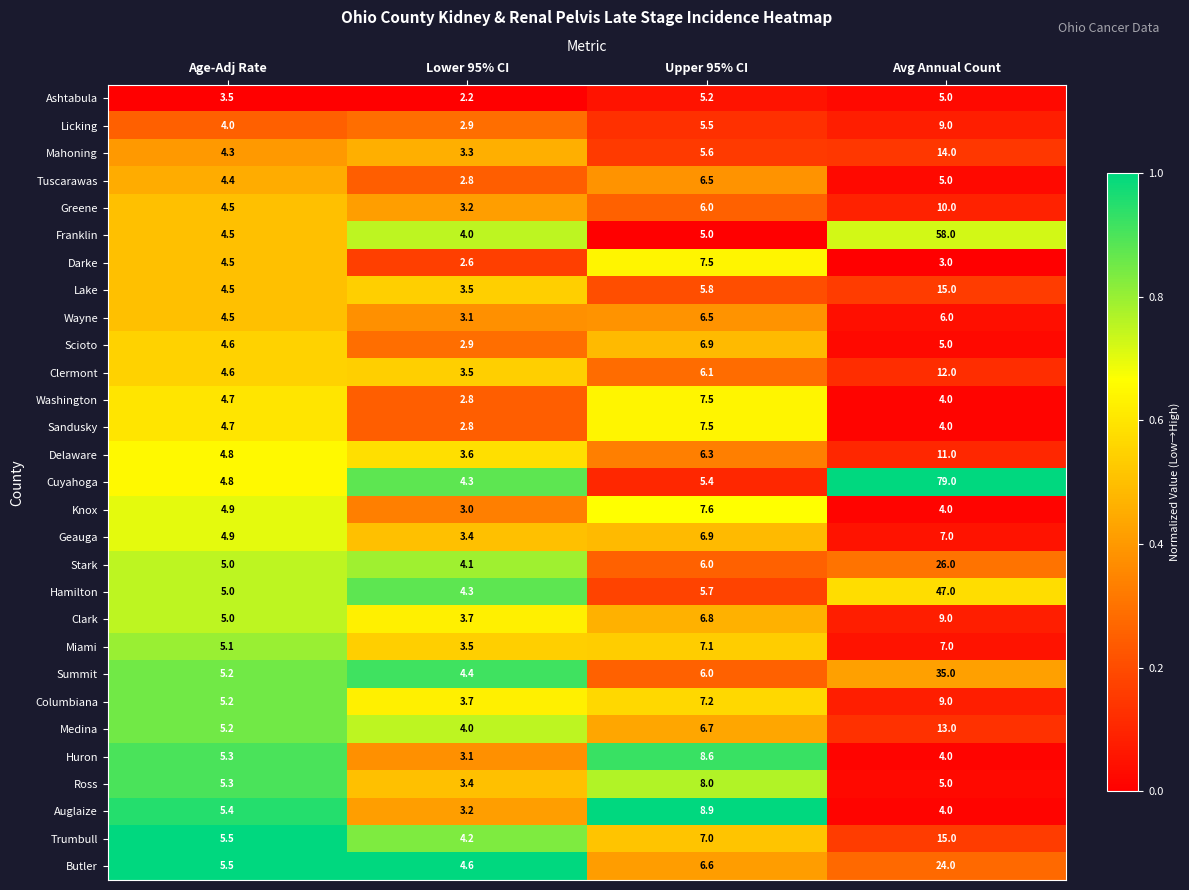

What is the greatest value displayed?

79.0